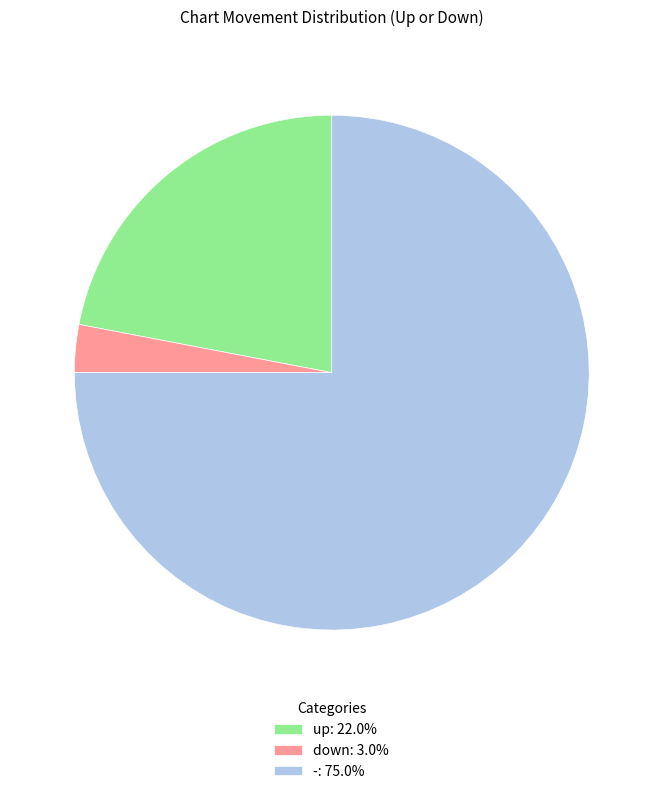

Rank the categories by value from lowest to highest.

down, up, -